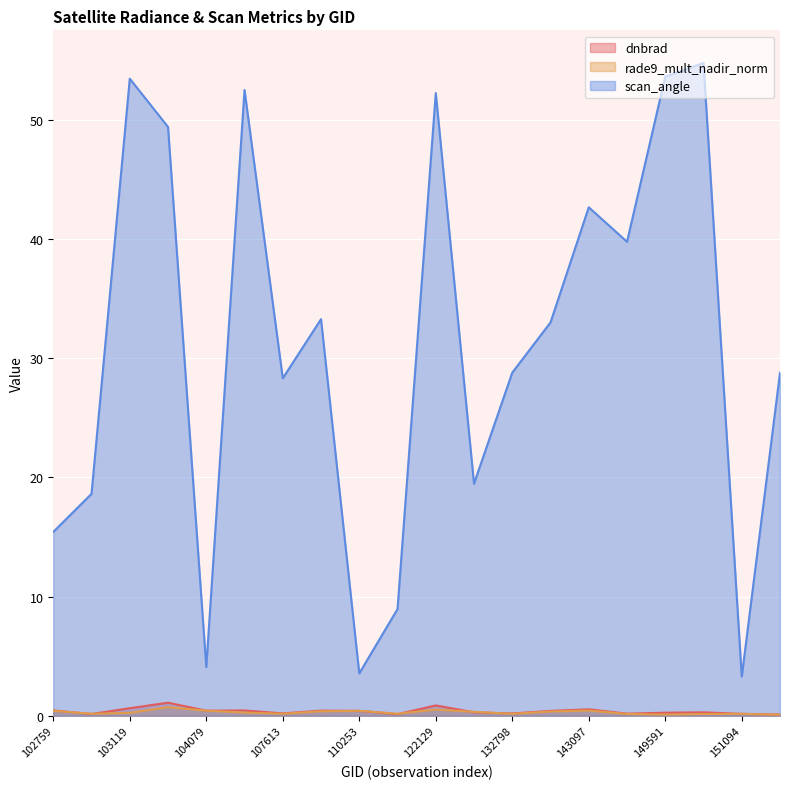

What is the difference between the maximum and minimum values in the scan_angle series?

51.5